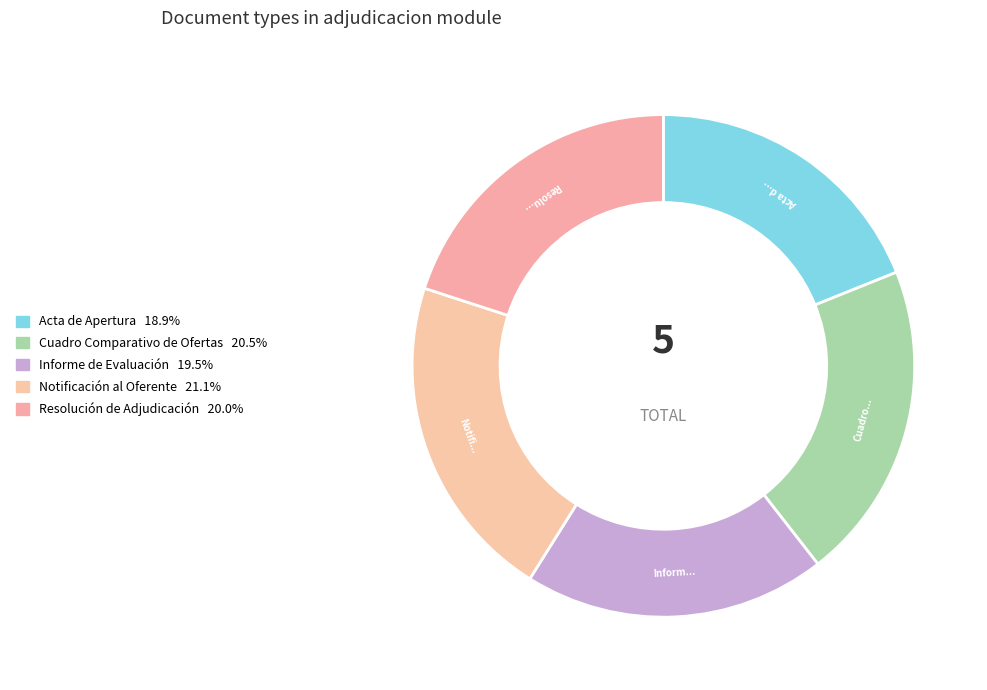

How many segments does this pie chart have?

5